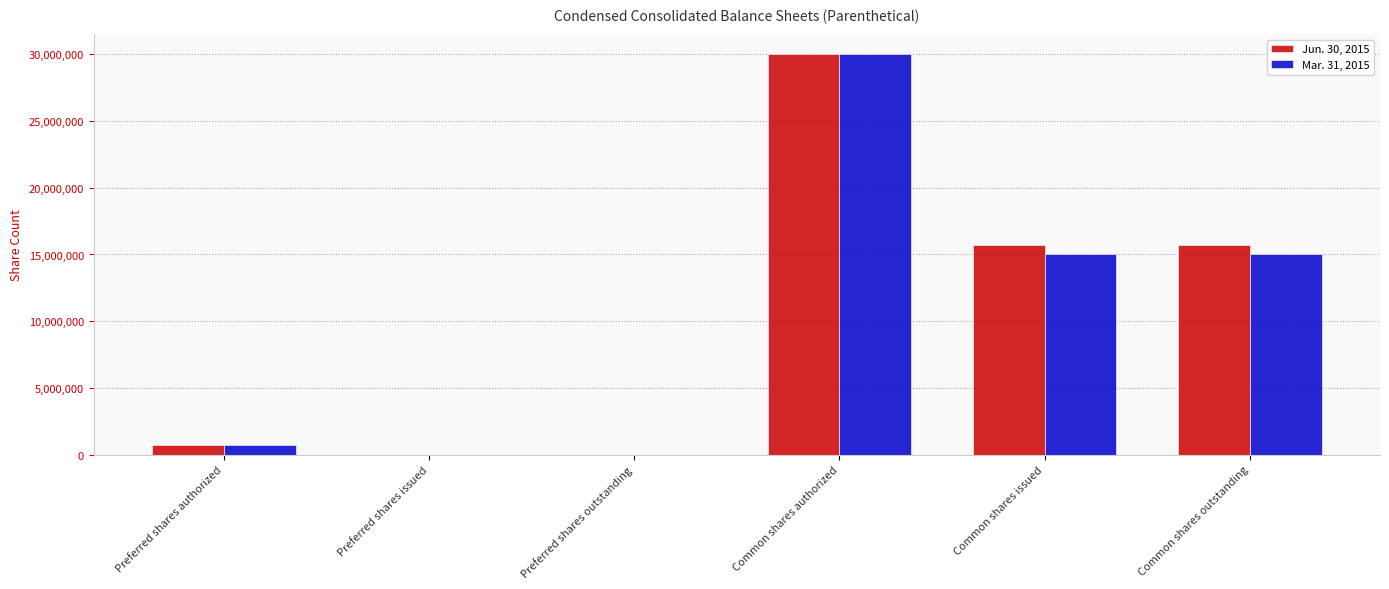

Is the value of Mar. 31, 2015 at Preferred shares outstanding greater than the value of Jun. 30, 2015 at Common shares outstanding?

No